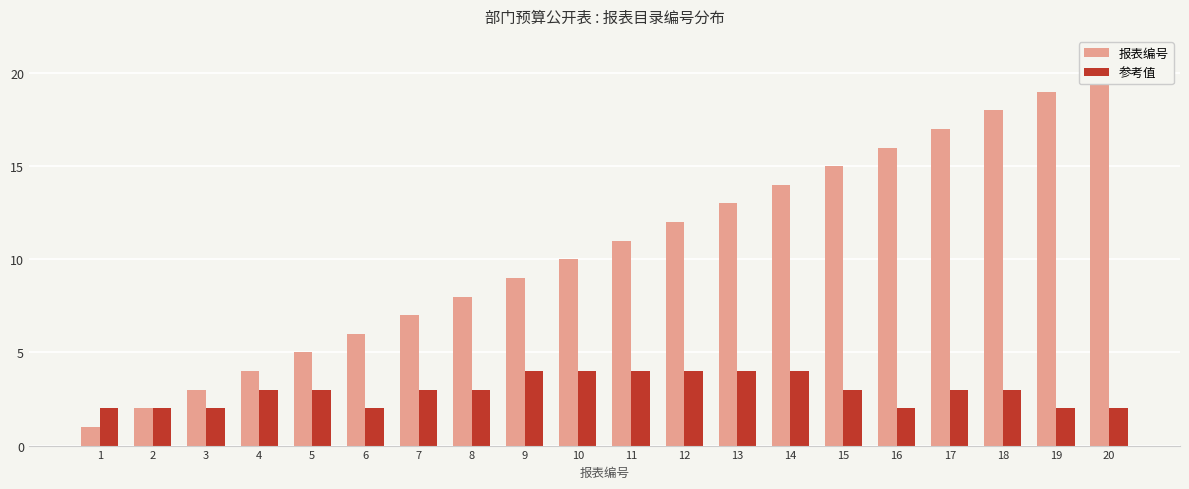

How many bars are there in each group?

2